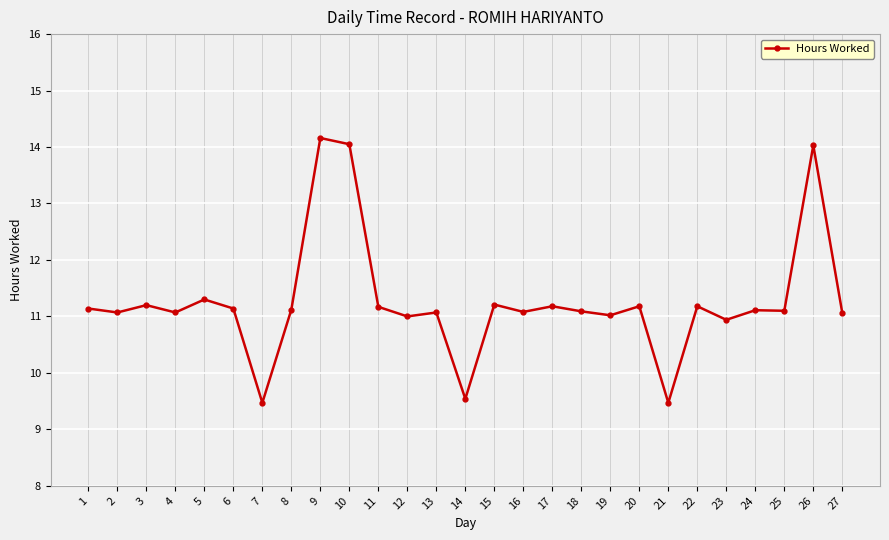

What is the average value?

11.3